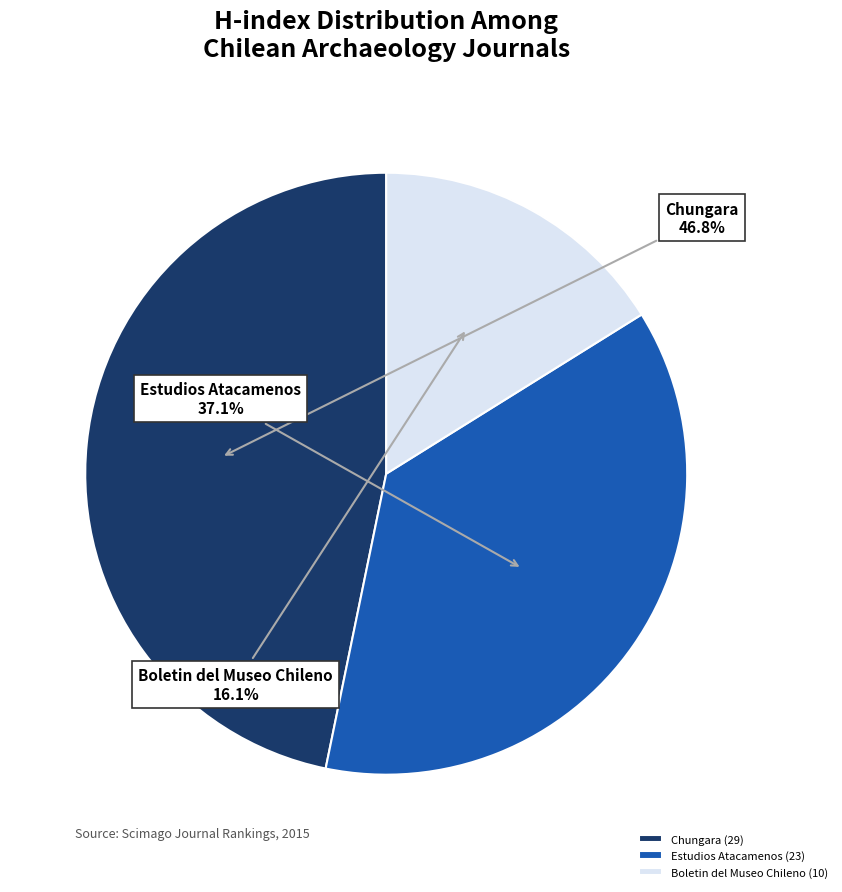

Which category has the biggest portion of the pie?

Chungara